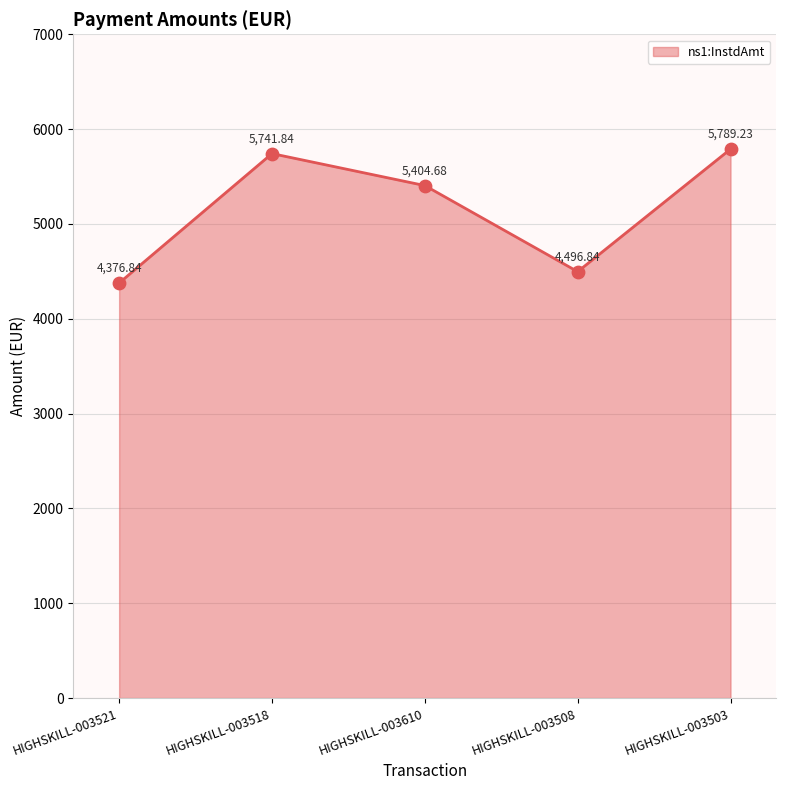

What is the ratio of the value at HIGHSKILL-003508 to the value at HIGHSKILL-003518?

0.8